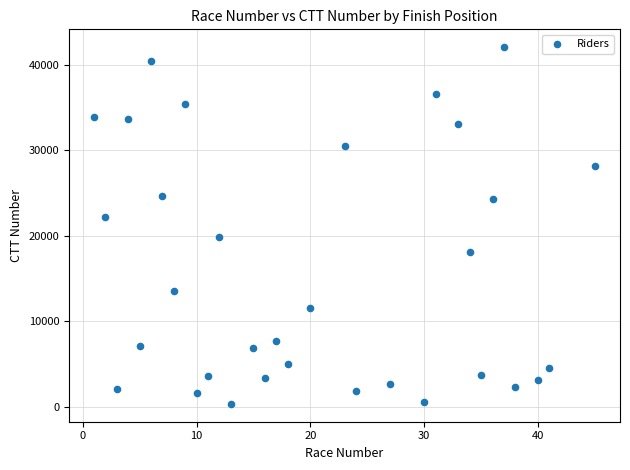

What is the range of Y values (max minus min)?

41764